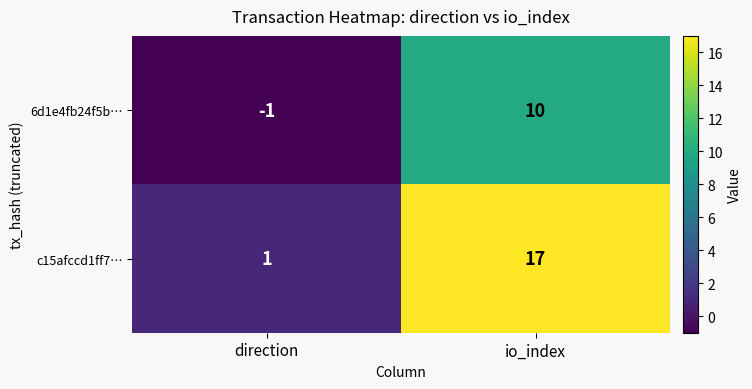

How many data points does each series have?

2